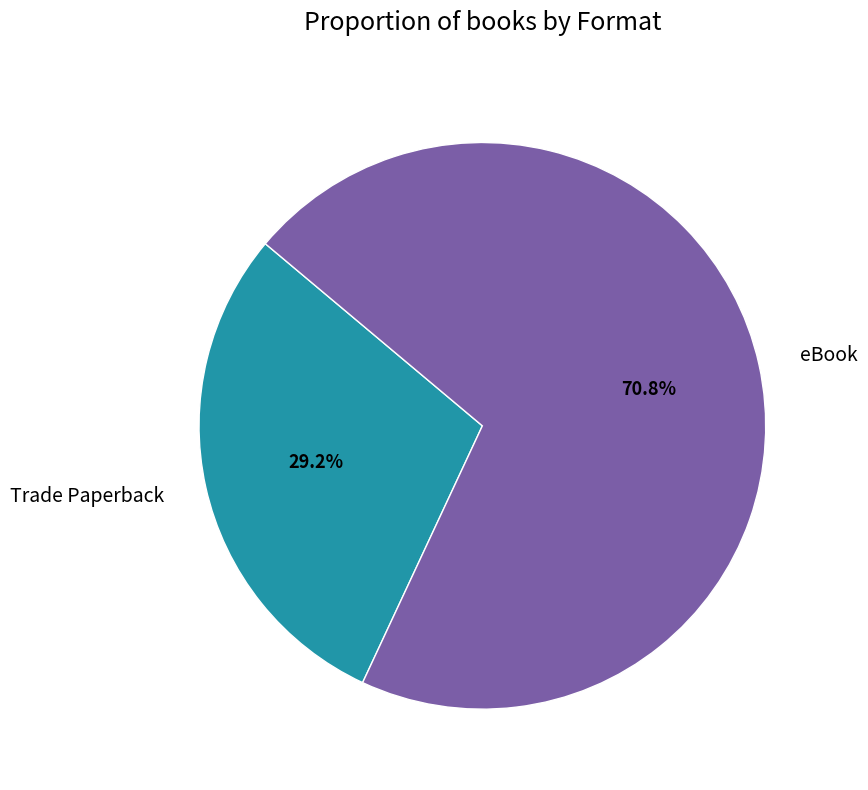

What is the ratio of the value at eBook to the value at Trade Paperback?

2.4